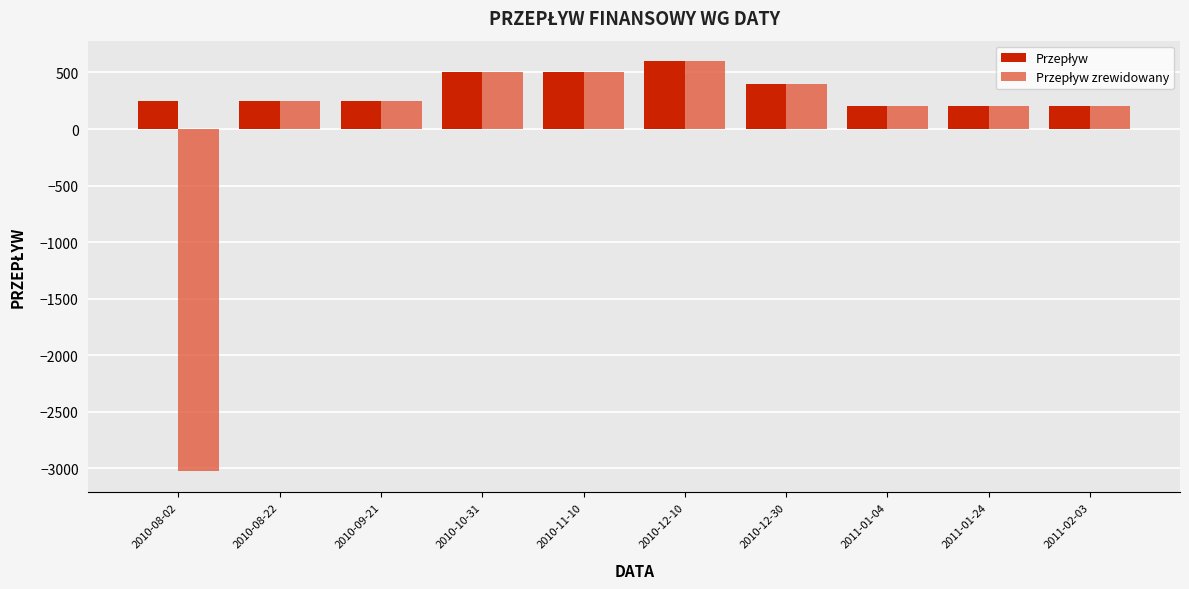

What is the total value across all series at 2011-01-04?

400.0